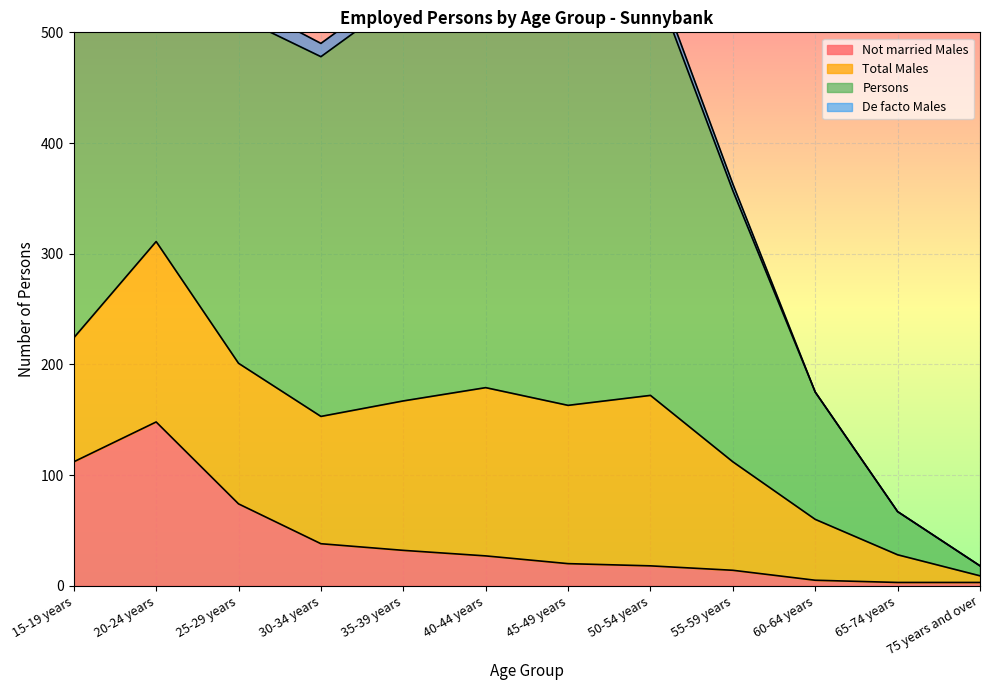

Is the value of Not married Males at 25-29 years greater than the value of Total Males at 55-59 years?

No